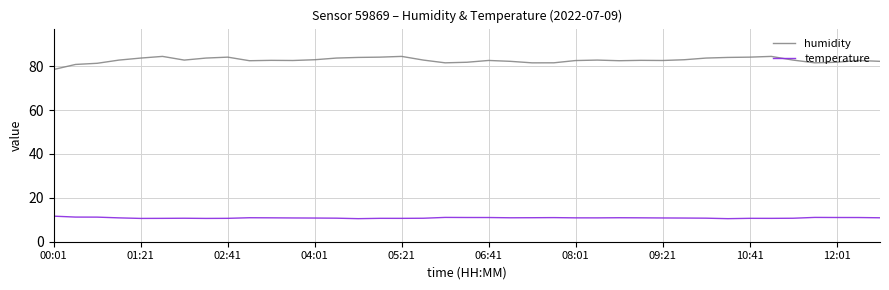

Is it true that temperature equals 11.0 at 37?

True